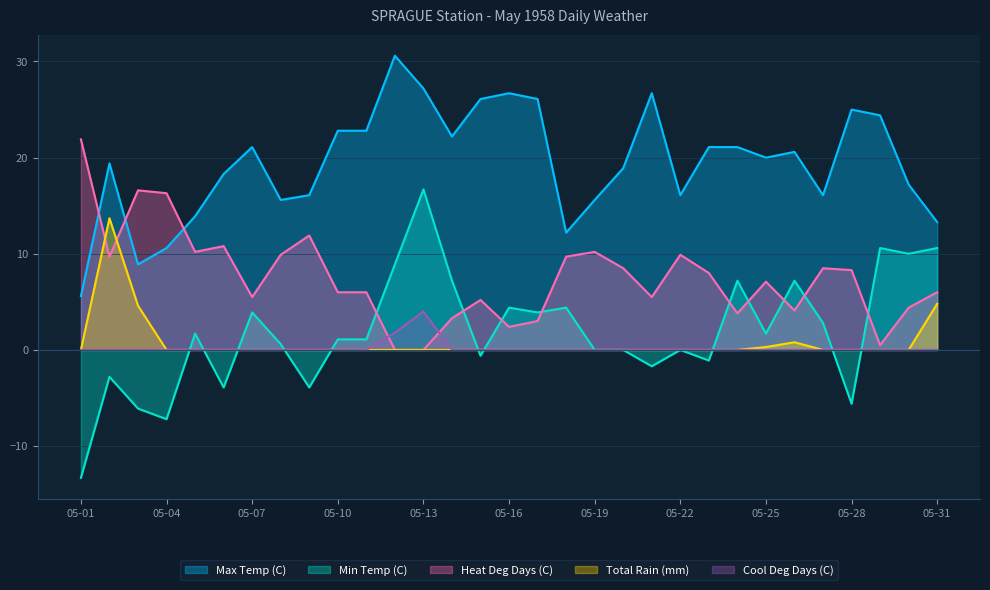

Where does the Max Temp (C) series first go above 20?

05-07